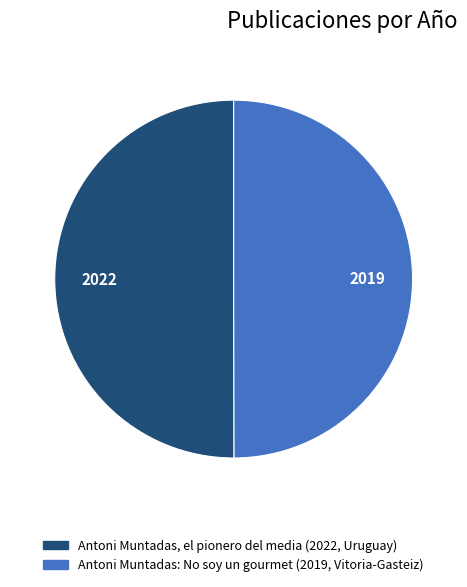

True or false: Antoni Muntadas: No soy un gourmet (2019, Vitoria-Gasteiz) accounts for 61% of the total.

False